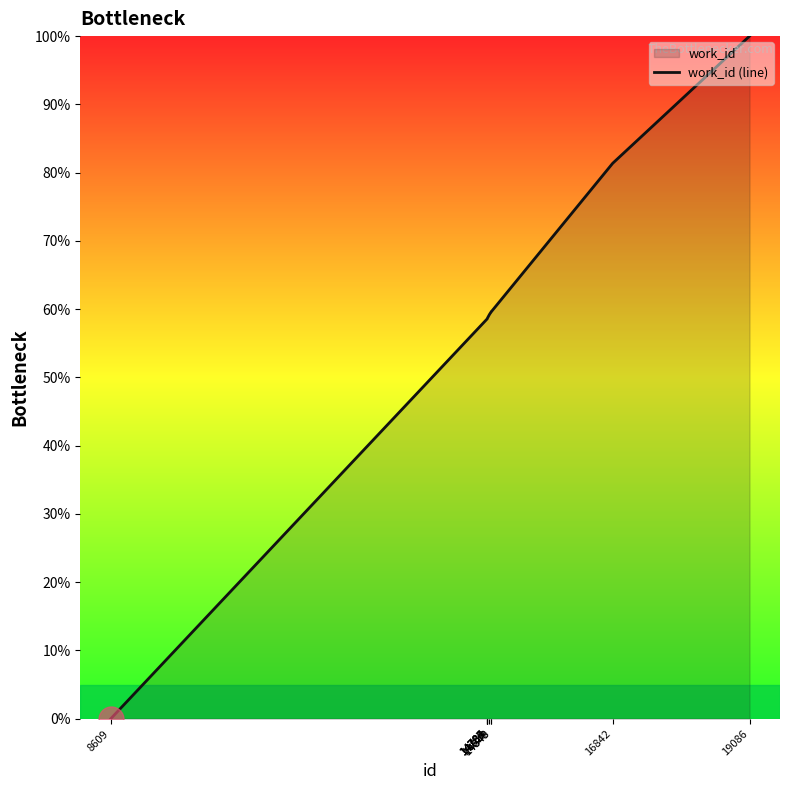

Which label corresponds to the smallest value in the chart?

8609